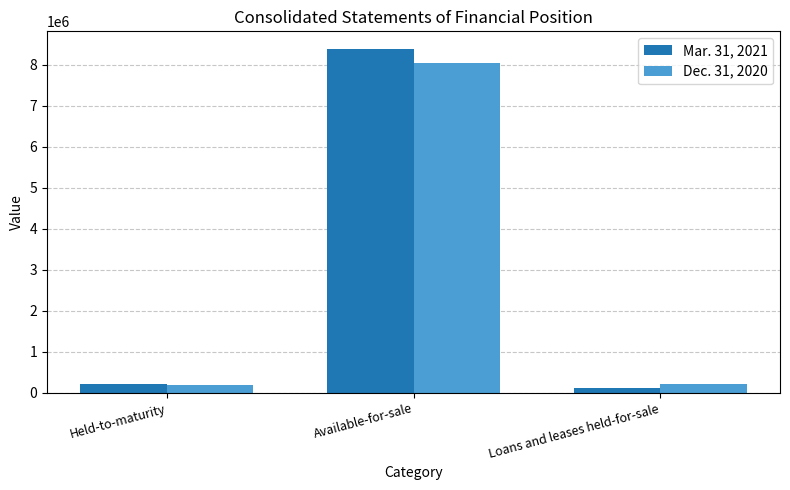

Is it true that Dec. 31, 2020 equals 193554 at Held-to-maturity?

True